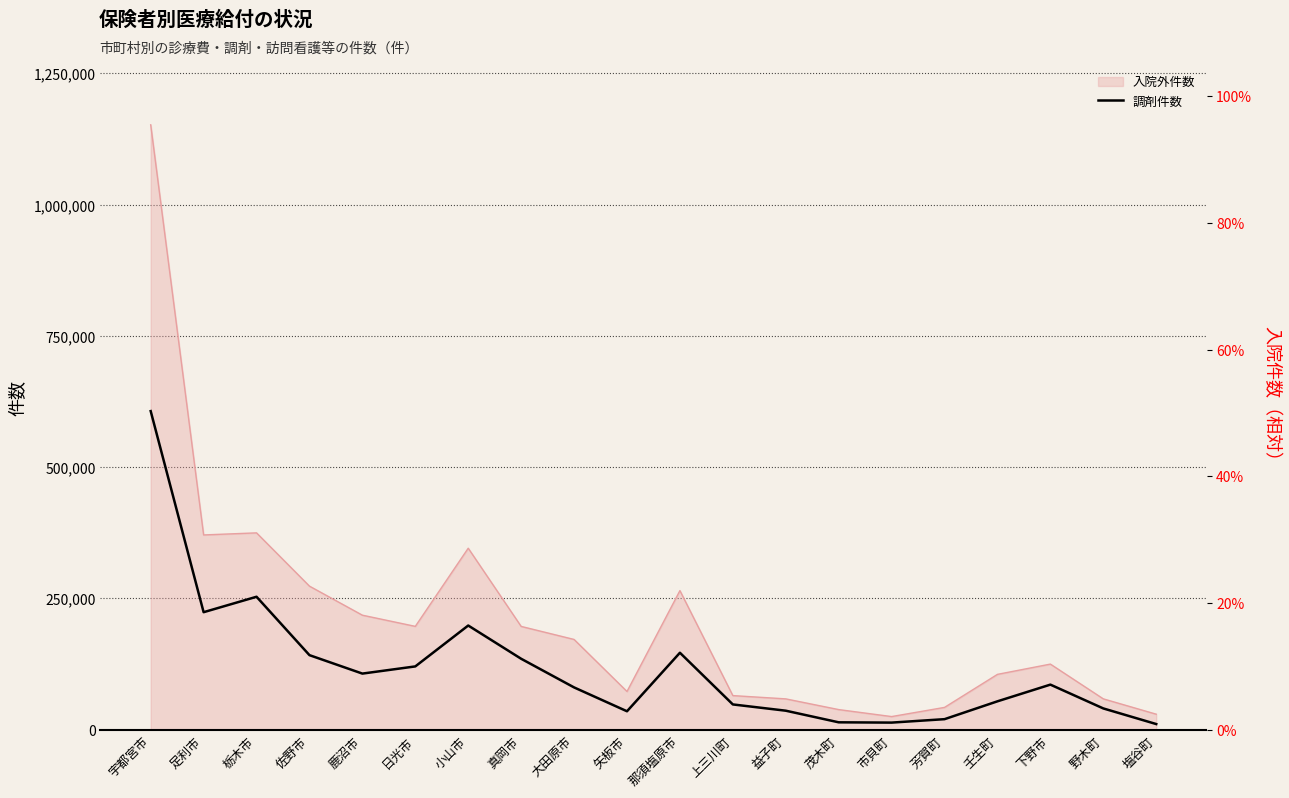

Is it true that the value at 矢板市 is 49868?

False